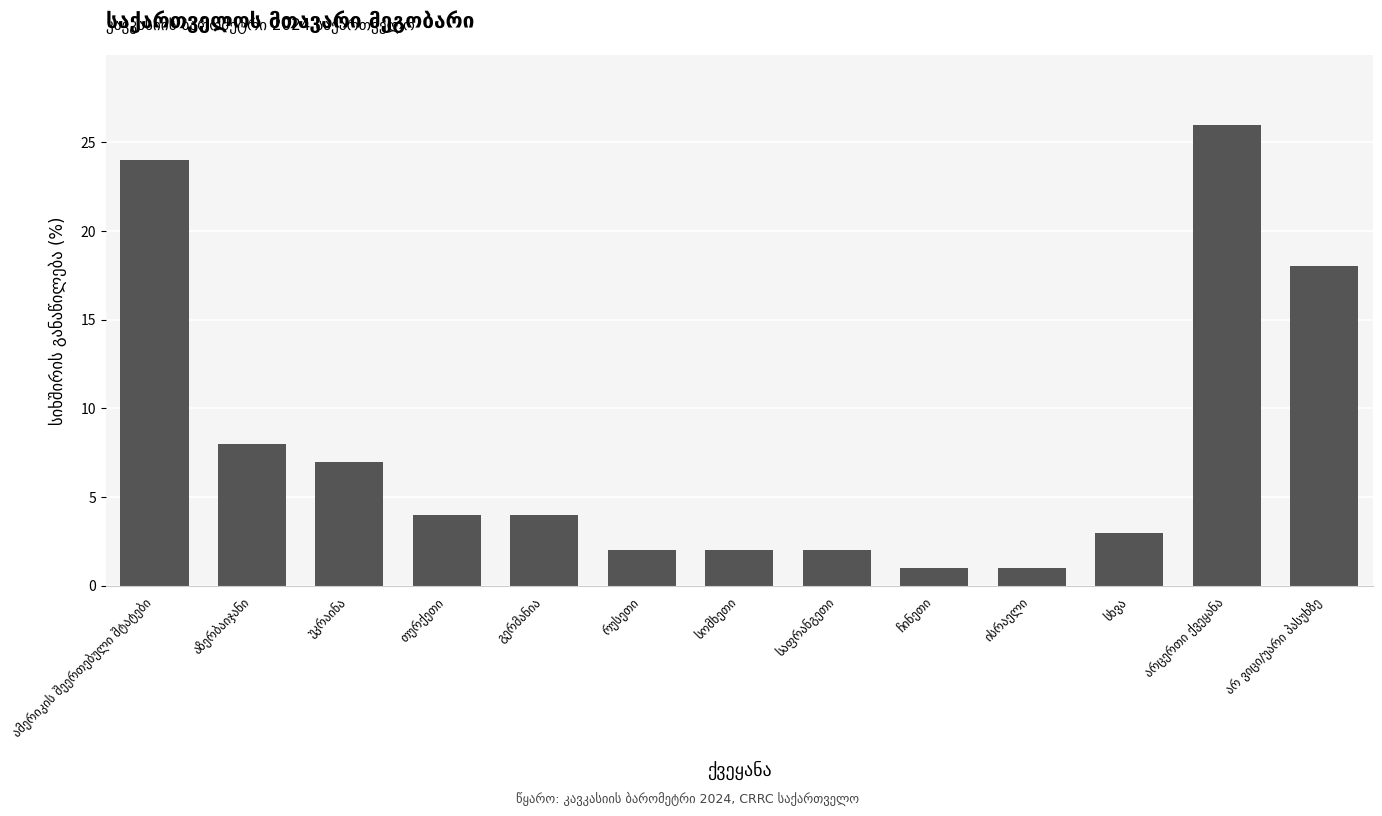

What is the sum of all values?

102